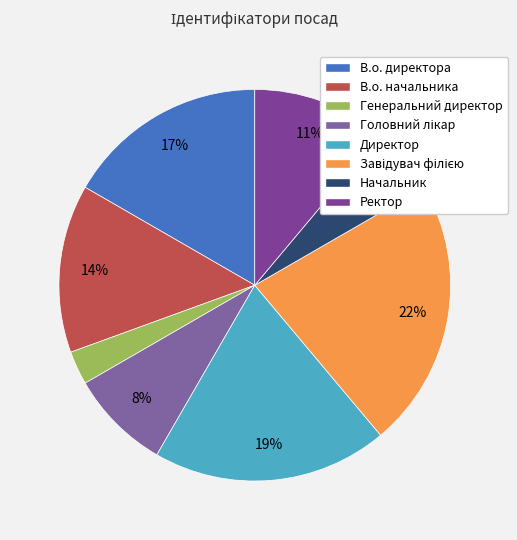

Combined, do Директор and Ректор account for over 50%?

No